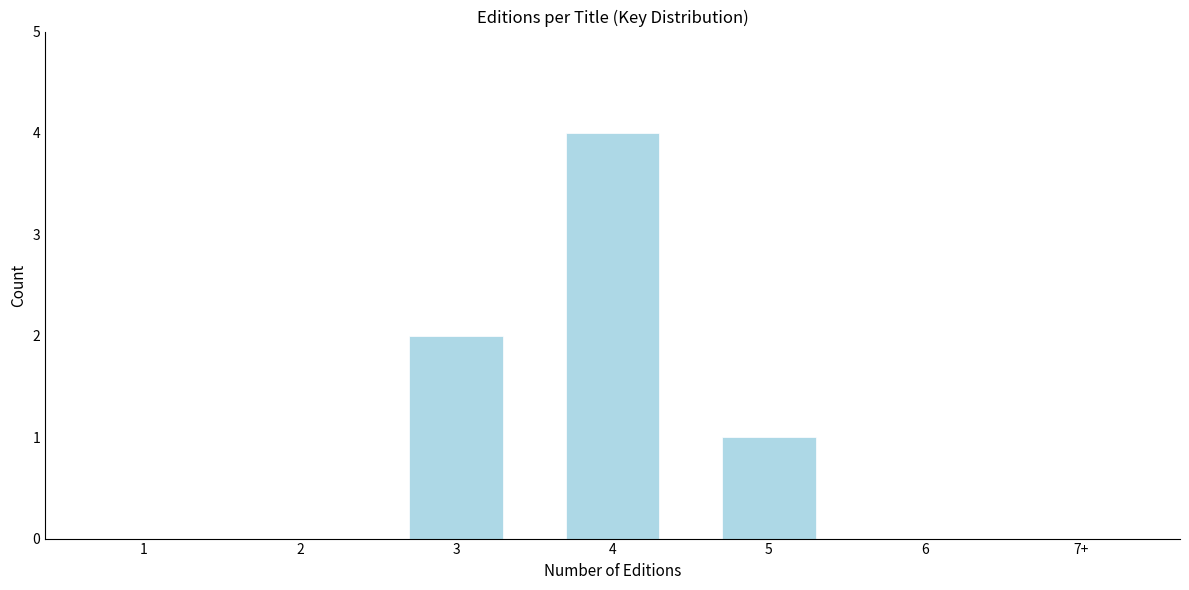

Reading left to right, extract all data points from this chart.

1=0	2=0	3=2	4=4	5=1	6=0	7+=0